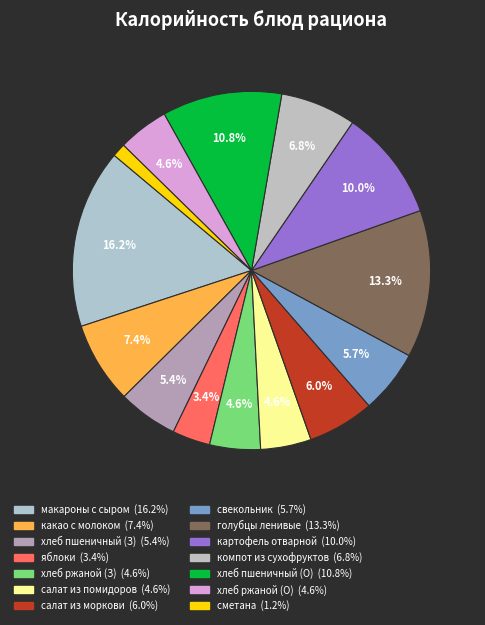

How many segments does this pie chart have?

14